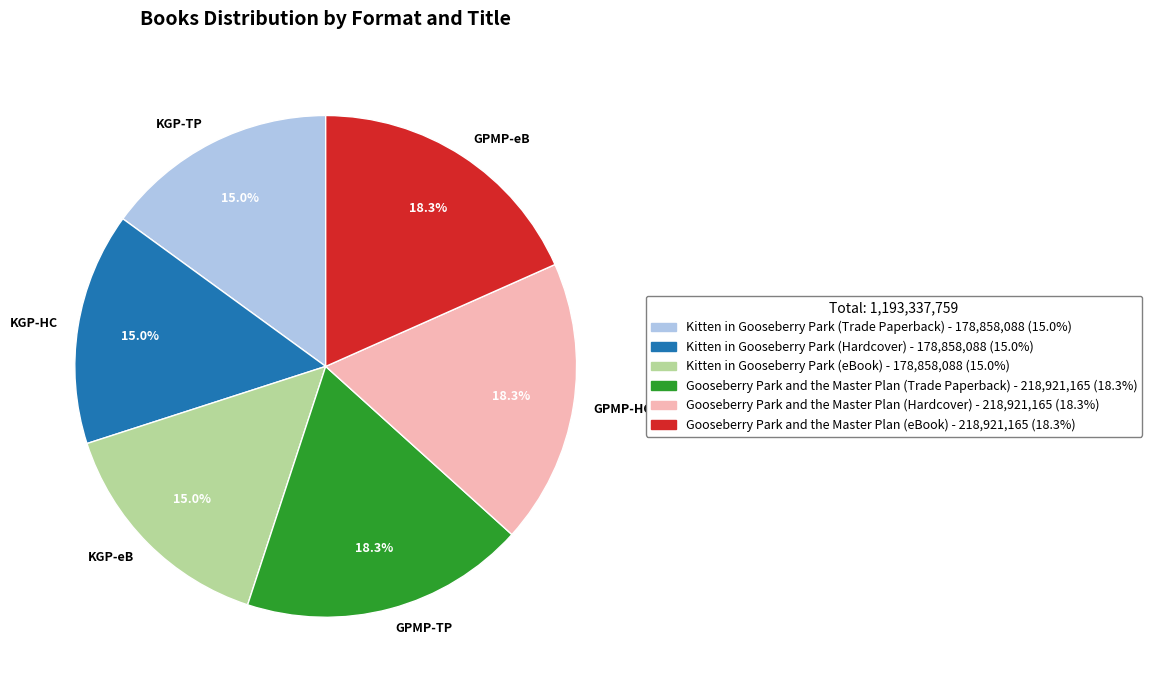

Combined, do KGP-HC and KGP-eB account for over 50%?

No